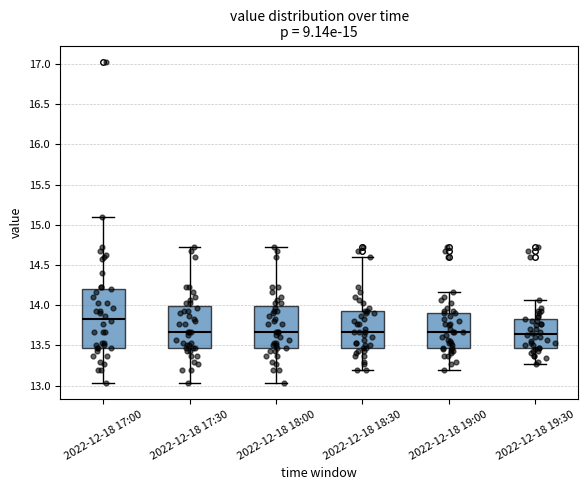

Comparing the boxes themselves (not the whiskers), which one is the tallest?

2022-12-18 17:00